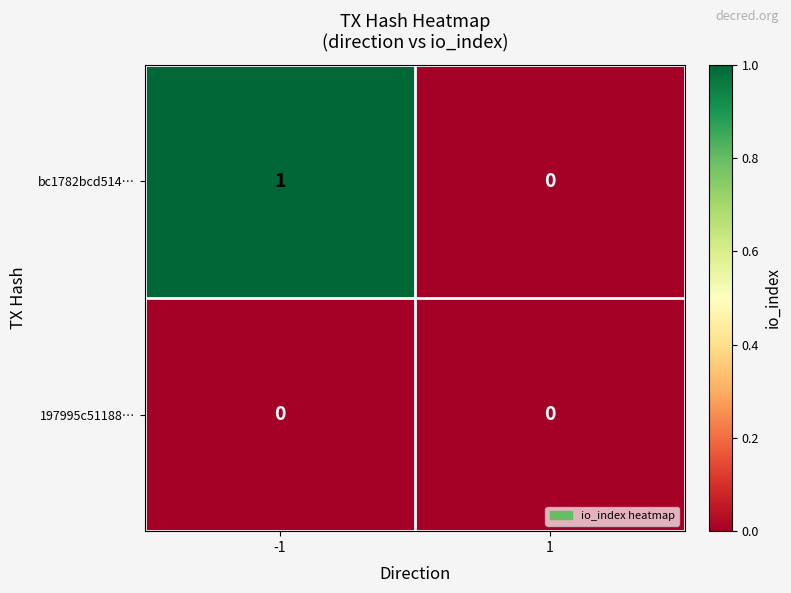

Reading left to right, extract all data points from this chart.

bc1782bcd514…: 1	0
197995c51188…: 0	0